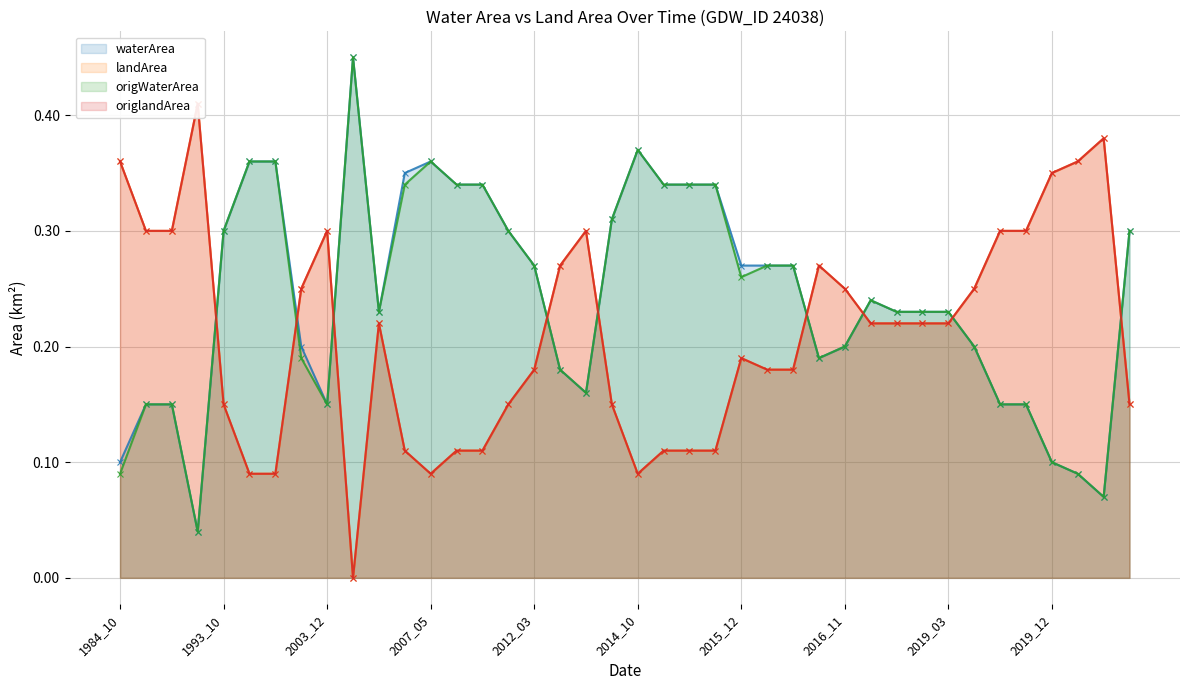

What is the sum of the origlandArea values at 2016_11 and 2007_05?

0.3